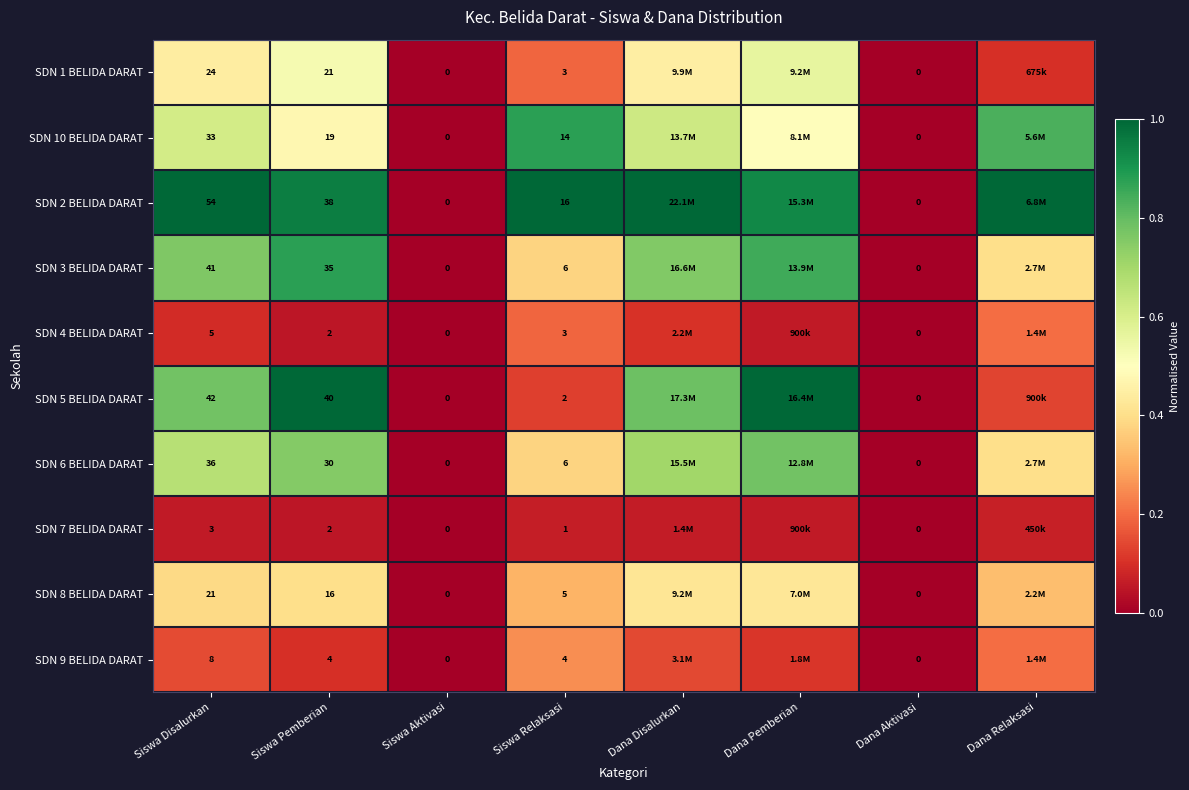

Is the value of SDN 8 BELIDA DARAT at Siswa Pemberian greater than the value of SDN 6 BELIDA DARAT at Siswa Relaksasi?

Yes